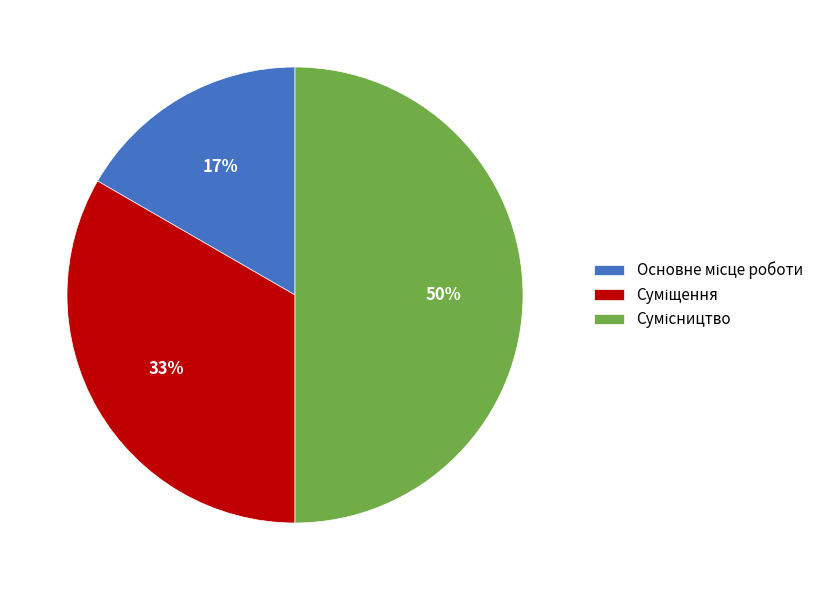

To the nearest percent, what is the average slice percentage?

33%